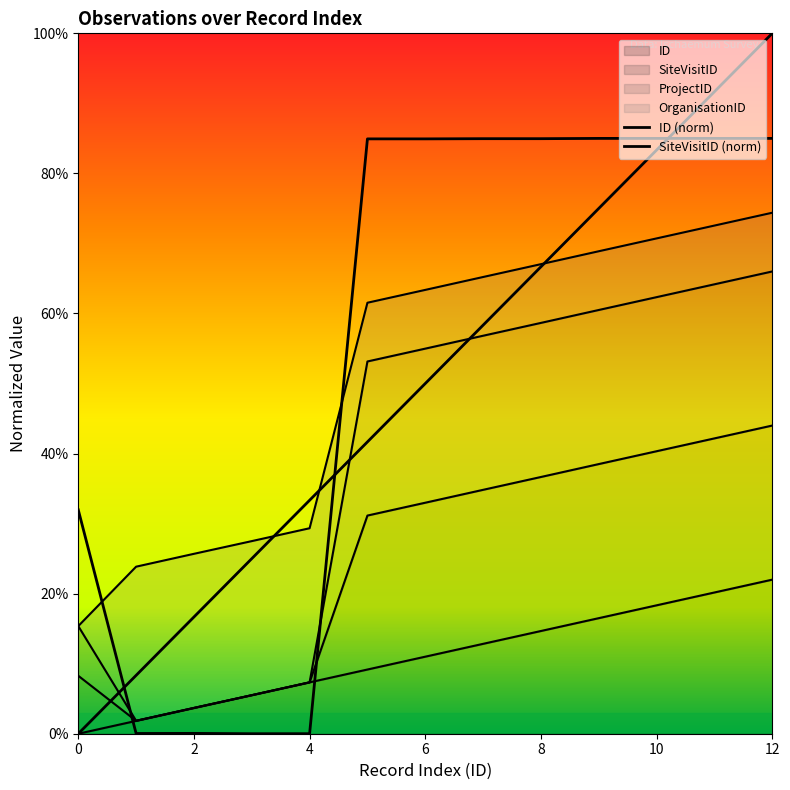

In SiteVisitID, how many points are lower than both neighbors (excluding endpoints)?

2